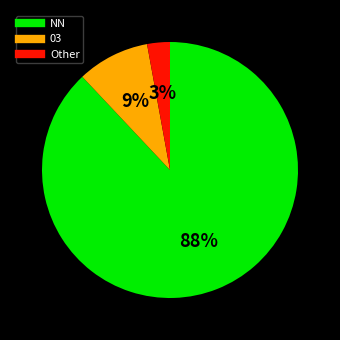

Is there a majority slice in this chart?

Yes